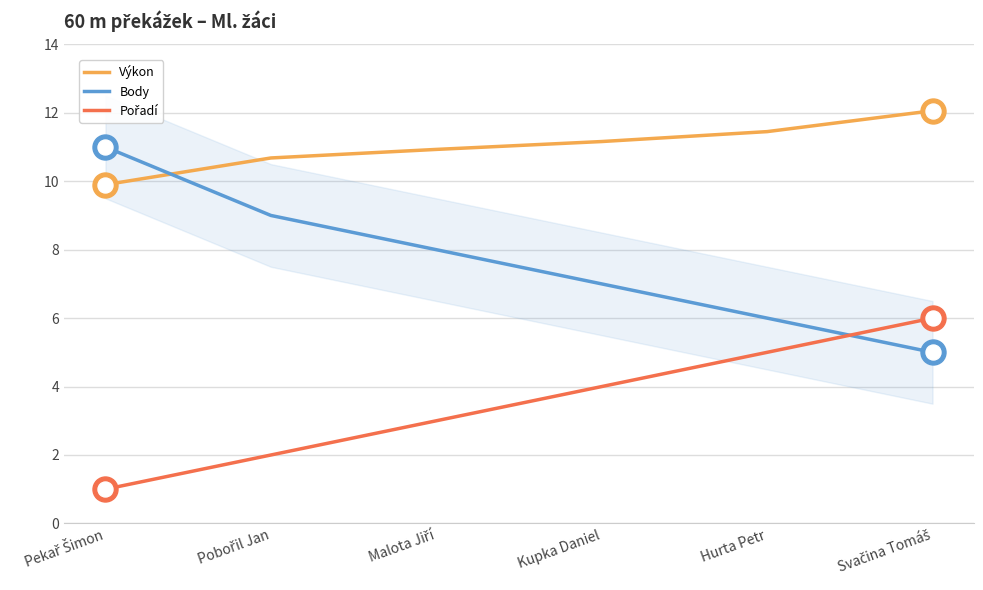

Which series reaches the minimum Y coordinate?

Pořadí